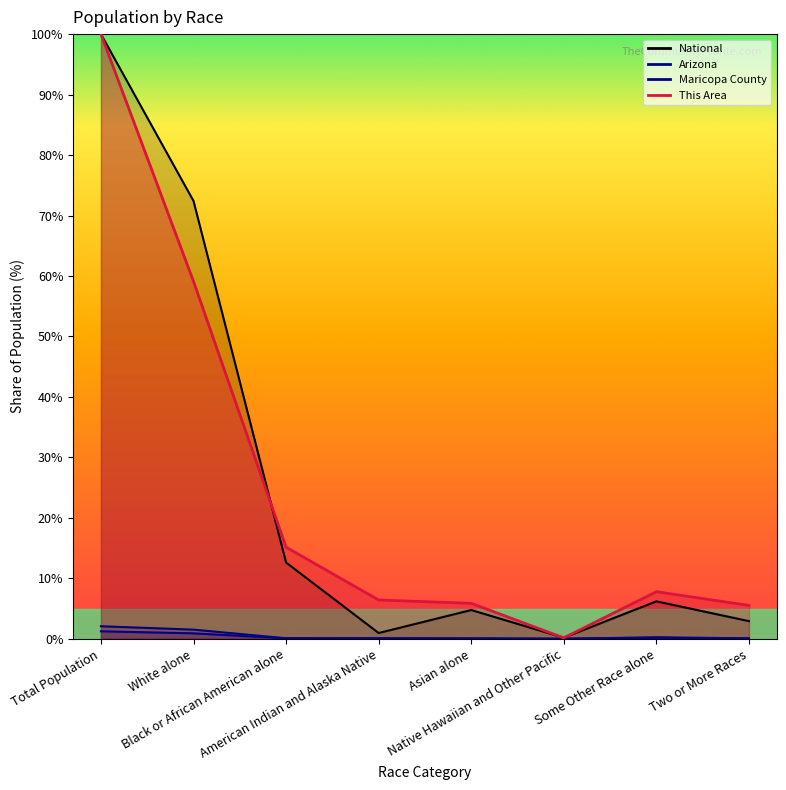

True or false: This Area has a value of 6.4 at American Indian and Alaska Native.

True